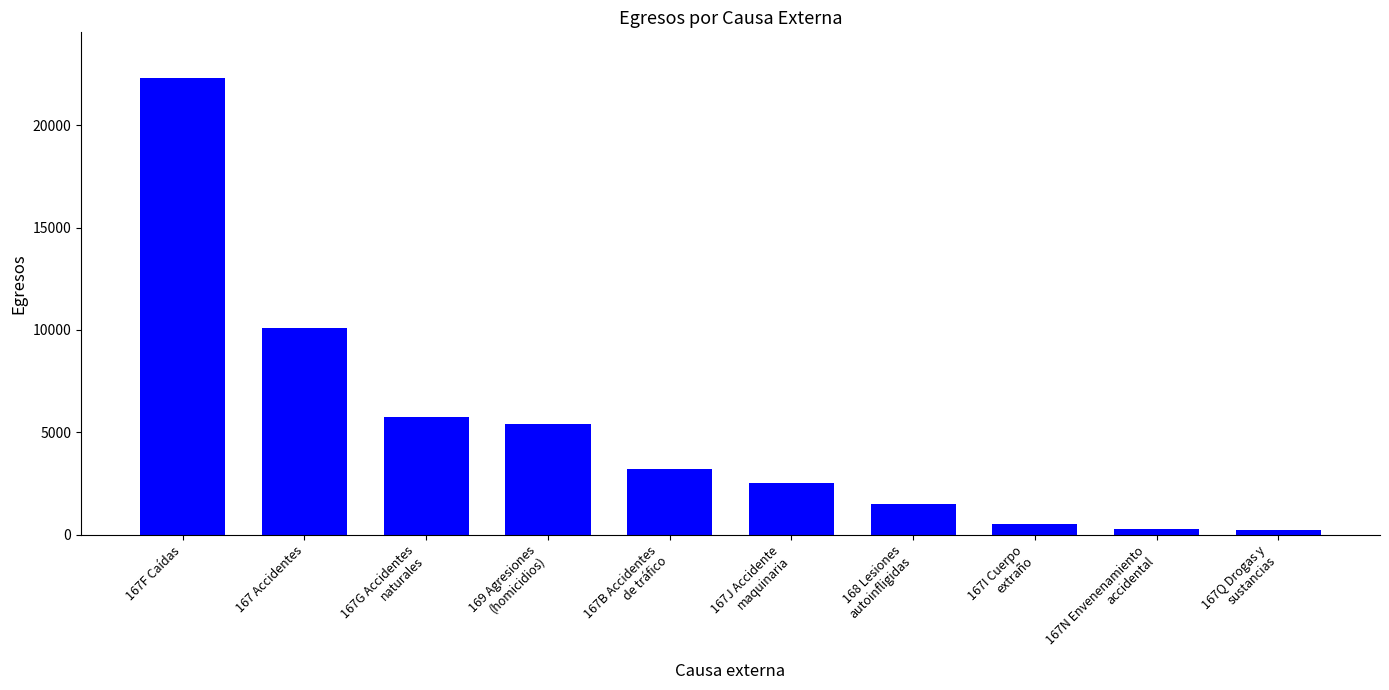

What is the approximate value at 167I Cuerpo
extraño?

529